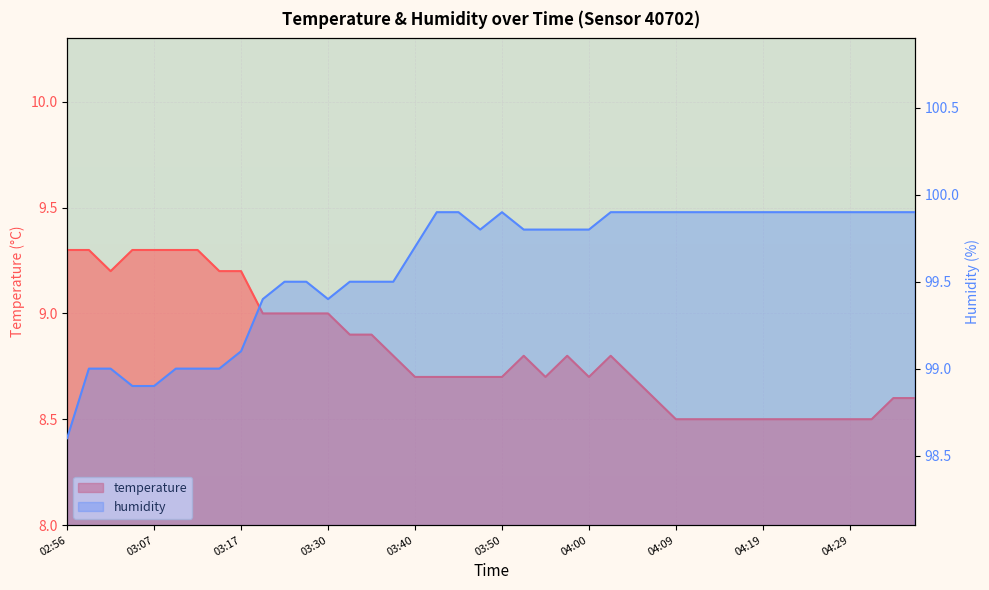

Reading left to right, extract all data points from this chart.

temperature: 02:56=9.3	02:59=9.3	03:01=9.2	03:04=9.3	03:07=9.3	03:09=9.3	03:12=9.3	03:14=9.2	03:17=9.2	03:19=9.0	03:22=9.0	03:24=9.0	03:30=9.0	03:32=8.9	03:35=8.9	03:37=8.8	03:40=8.7	03:42=8.7	03:45=8.7	03:47=8.7	03:50=8.7	03:52=8.8	03:55=8.7	03:57=8.8	04:00=8.7	04:02=8.8	04:05=8.7	04:07=8.6	04:09=8.5	04:12=8.5	04:14=8.5	04:17=8.5	04:19=8.5	04:22=8.5	04:24=8.5	04:26=8.5	04:29=8.5	04:31=8.5	04:34=8.6	04:36=8.6
humidity: 02:56=98.6	02:59=99.0	03:01=99.0	03:04=98.9	03:07=98.9	03:09=99.0	03:12=99.0	03:14=99.0	03:17=99.1	03:19=99.4	03:22=99.5	03:24=99.5	03:30=99.4	03:32=99.5	03:35=99.5	03:37=99.5	03:40=99.7	03:42=99.9	03:45=99.9	03:47=99.8	03:50=99.9	03:52=99.8	03:55=99.8	03:57=99.8	04:00=99.8	04:02=99.9	04:05=99.9	04:07=99.9	04:09=99.9	04:12=99.9	04:14=99.9	04:17=99.9	04:19=99.9	04:22=99.9	04:24=99.9	04:26=99.9	04:29=99.9	04:31=99.9	04:34=99.9	04:36=99.9